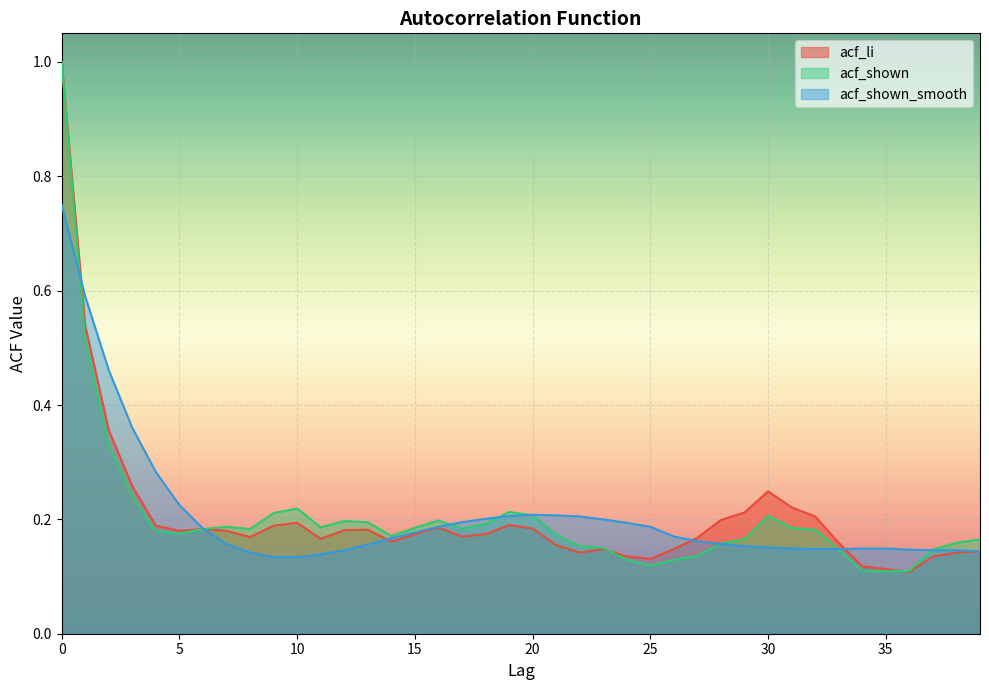

True or false: acf_shown_smooth has a value of 0.2 at 10.

False